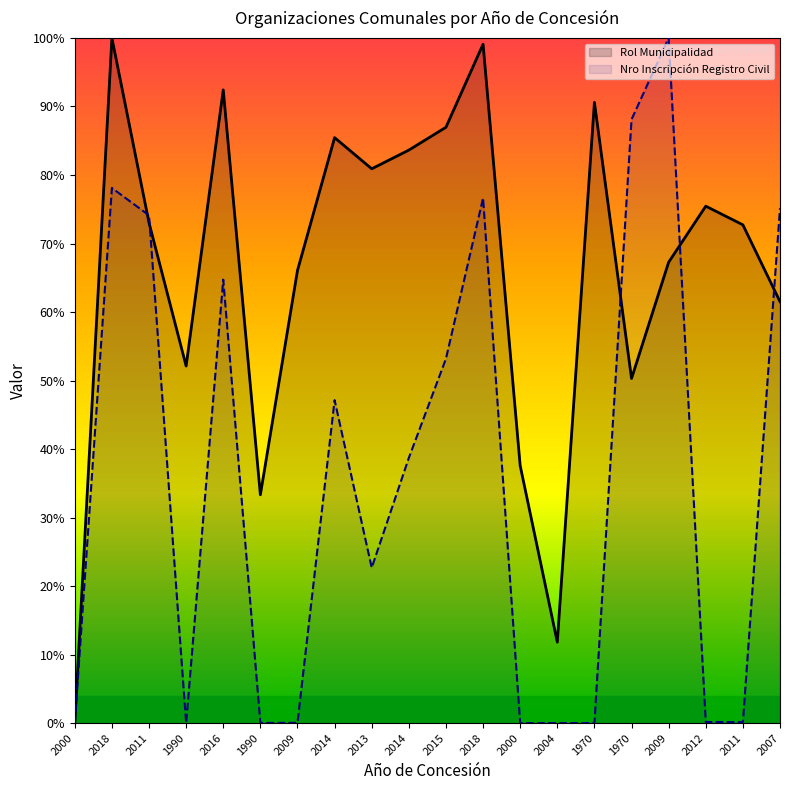

Reading left to right, extract all data points from this chart.

Rol Municipalidad: 0.0	100.0	73.0	52.1	92.4	33.3	66.1	85.5	80.9	83.6	87.0	99.1	37.6	11.8	90.6	50.3	67.3	75.5	72.7	61.5
Nro de Inscripcion Registro Civil: 0.0	78.1	74.1	0.0	64.7	0.0	0.1	47.1	22.7	38.7	53.2	76.6	0.0	0.0	0.0	88.1	100.0	0.2	0.1	75.2